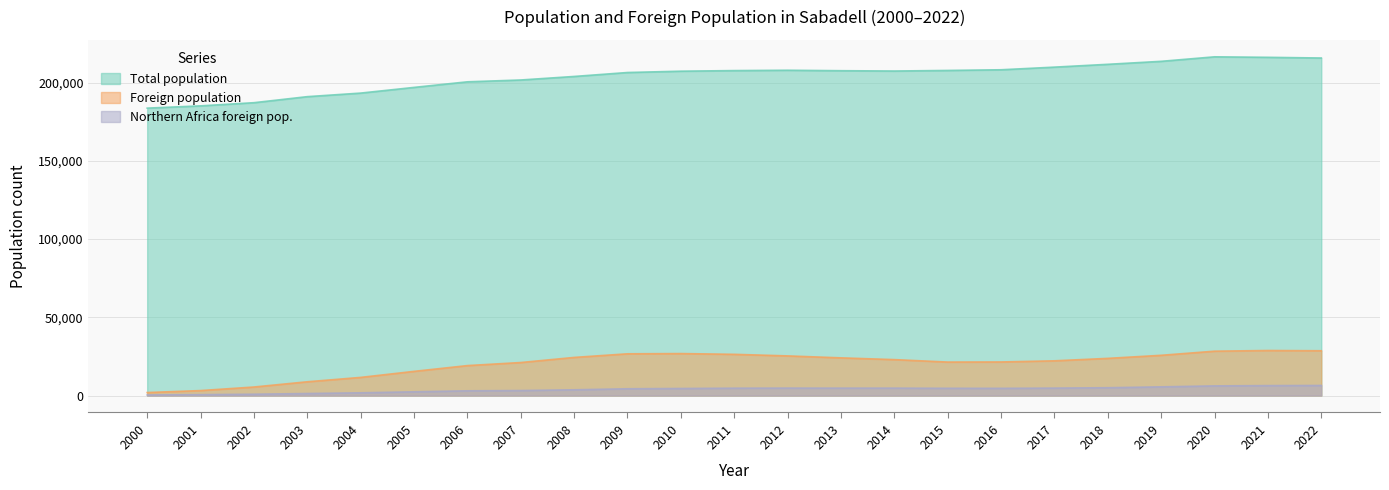

True or false: Total population and Northern Africa foreign pop. intersect in this chart.

False